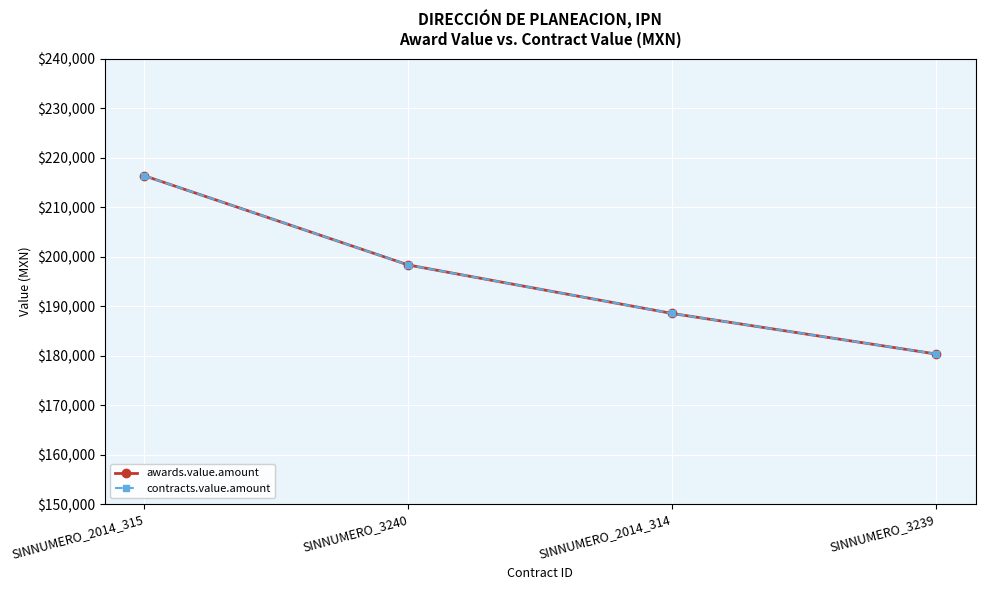

At how many categories does at least one series exceed 186606?

3